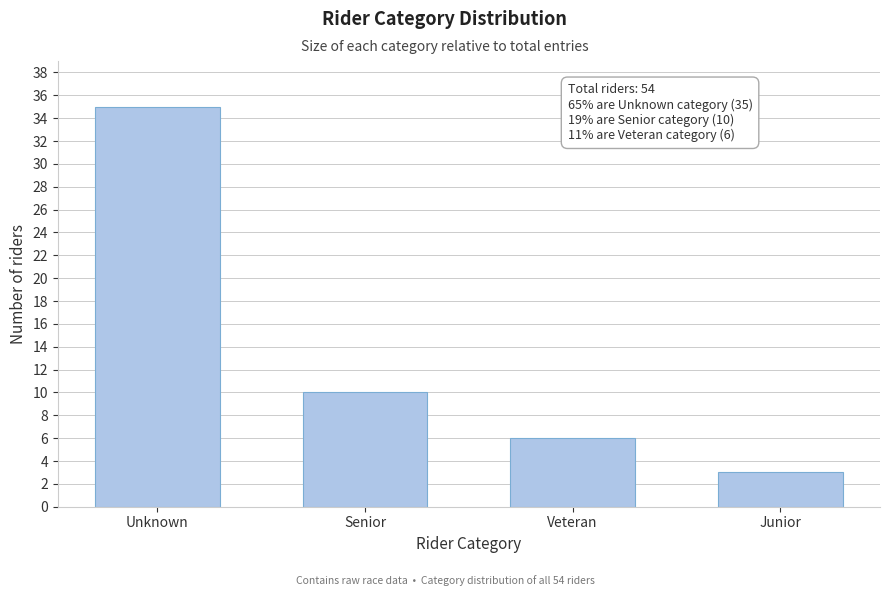

Reading left to right, transcribe all the data shown in this chart.

35	10	6	3